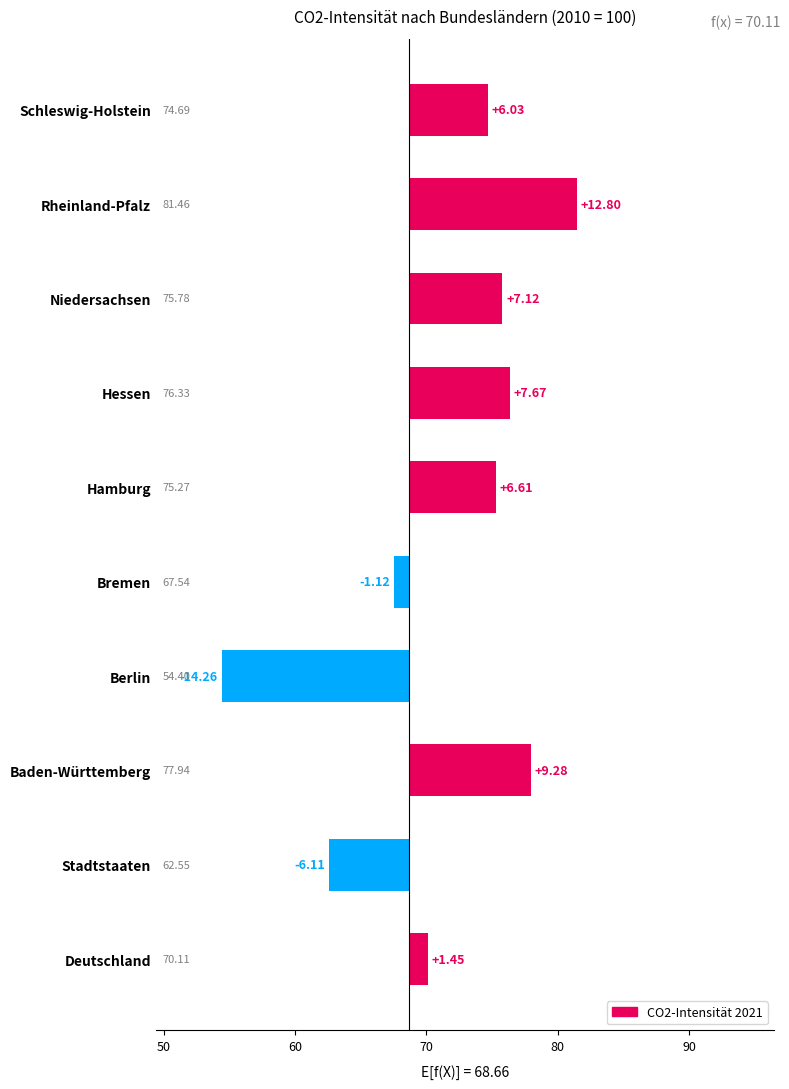

Reading right to left, what are all the values shown in this chart?

6.0	12.8	7.1	7.7	6.6	-1.1	-14.3	9.3	-6.1	1.5